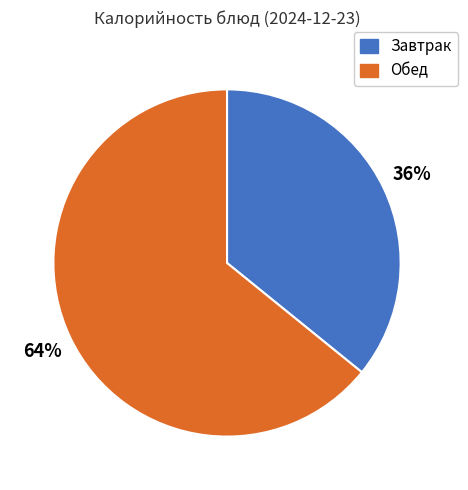

To the nearest percent, what is the average slice percentage?

50%